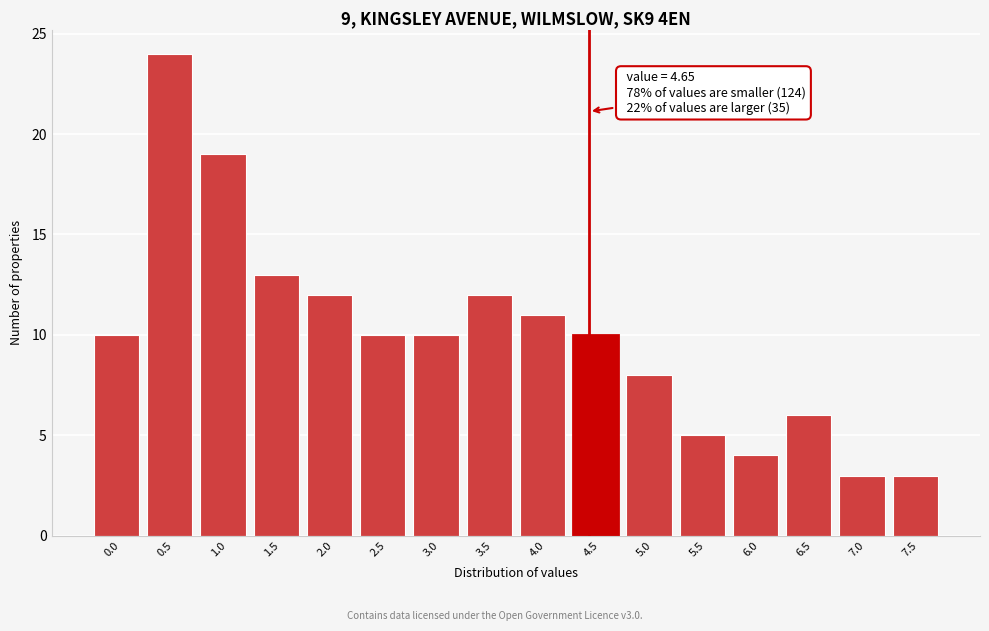

Reading left to right, list all the values displayed in this chart.

10	24	19	13	12	10	10	12	11	10	8	5	4	6	3	3